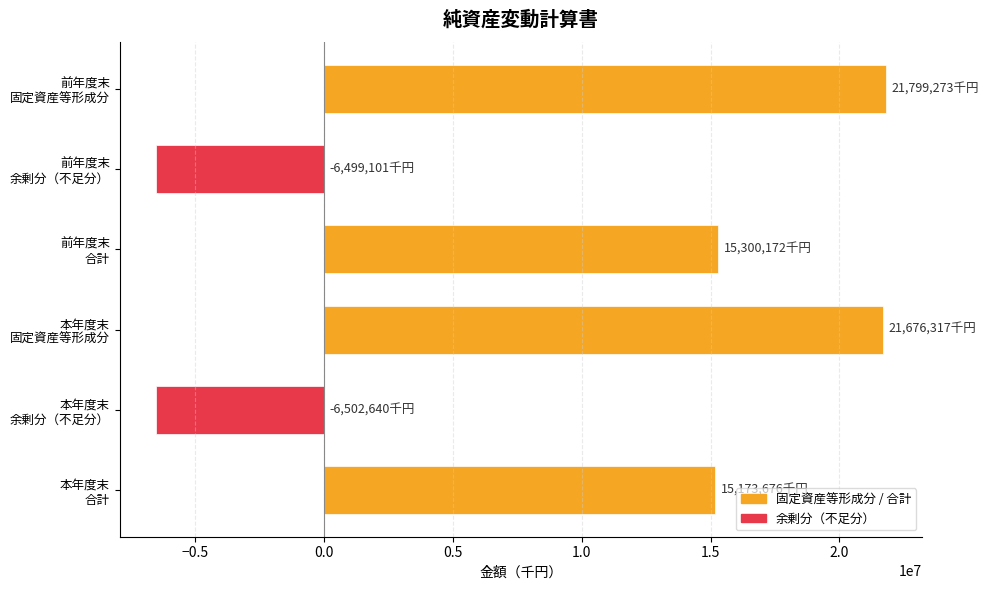

What is the minimum value shown in the chart?

-6502640